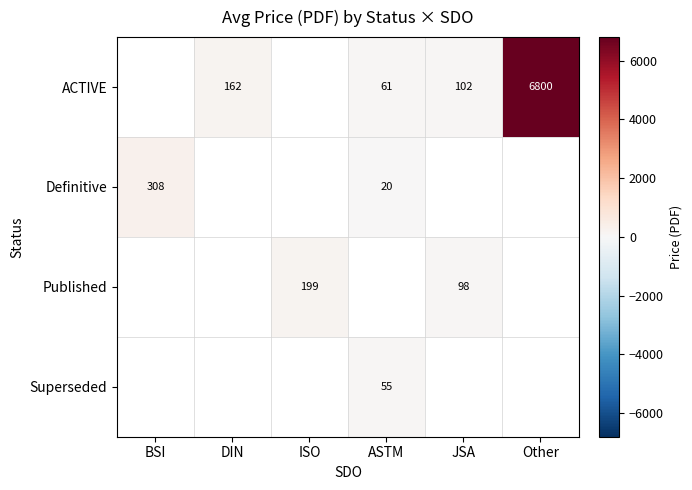

What is the difference between the Definitive values at BSI and ASTM?

288.0